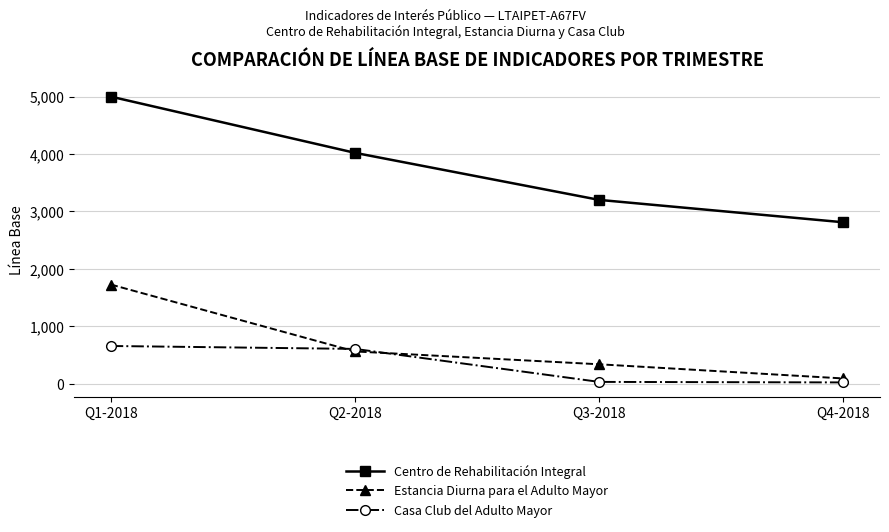

What is the label of the 2nd point from the right?

Q3-2018